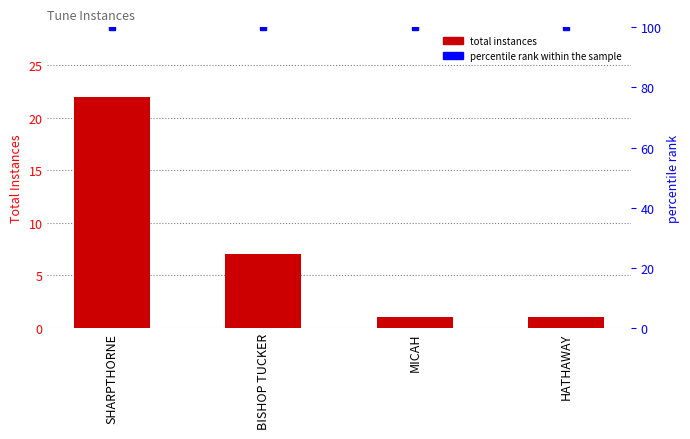

The value of percentile rank within the sample at MICAH is 170. True or false?

False